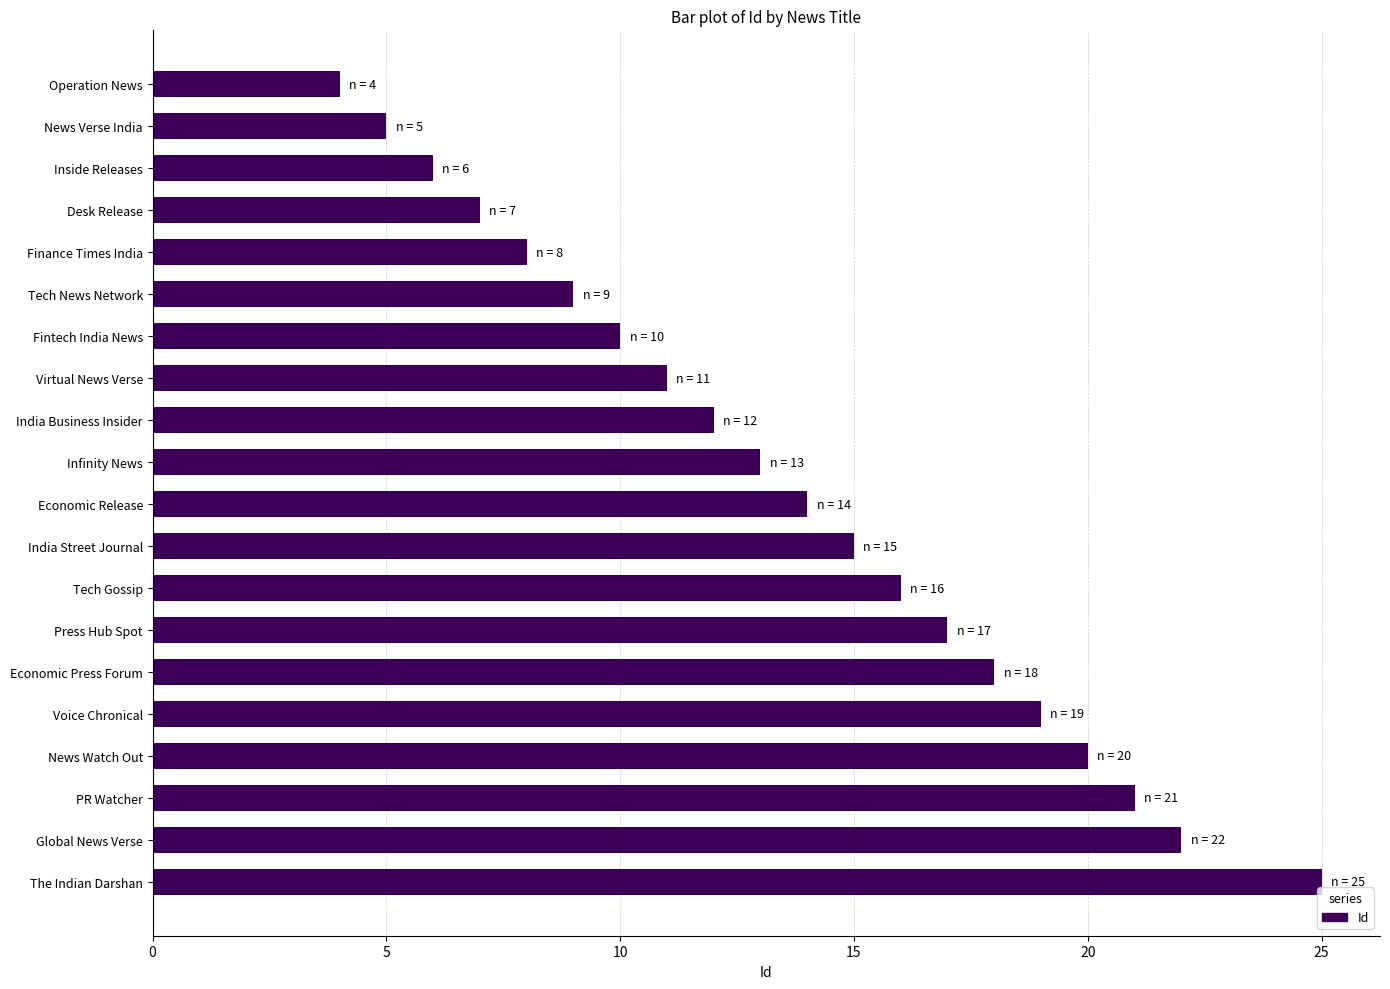

Reading top to bottom, what are all the values shown in this chart?

Operation News=4	News Verse India=5	Inside Releases=6	Desk Release=7	Finance Times India=8	Tech News Network=9	Fintech India News=10	Virtual News Verse=11	India Business Insider=12	Infinity News=13	Economic Release=14	India Street Journal=15	Tech Gossip=16	Press Hub Spot=17	Economic Press Forum=18	Voice Chronical=19	News Watch Out=20	PR Watcher=21	Global News Verse=22	The Indian Darshan=25